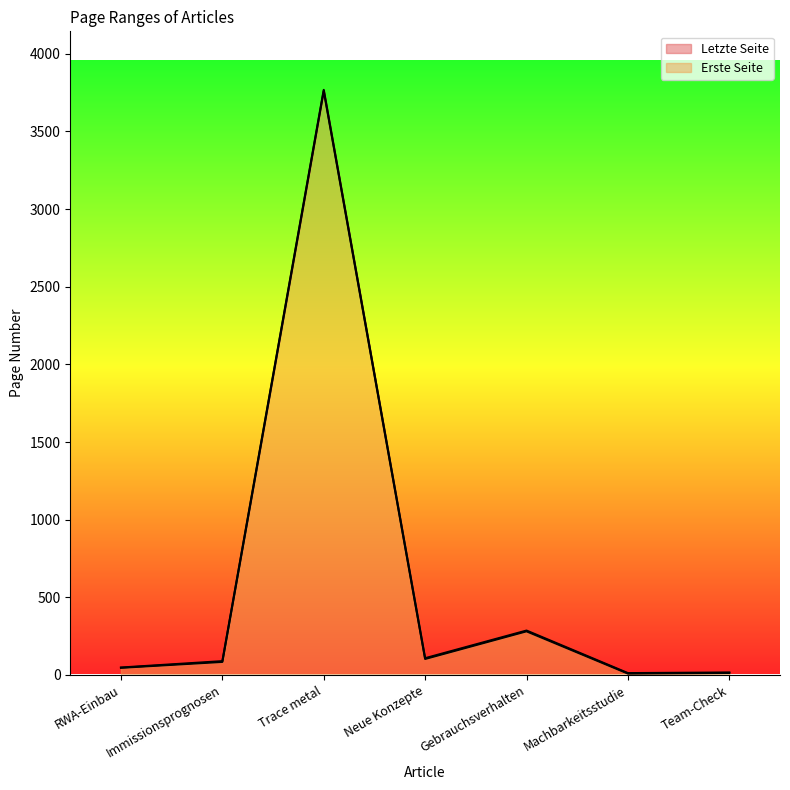

Which category has the lowest value in the Erste Seite series?

Machbarkeitsstudie